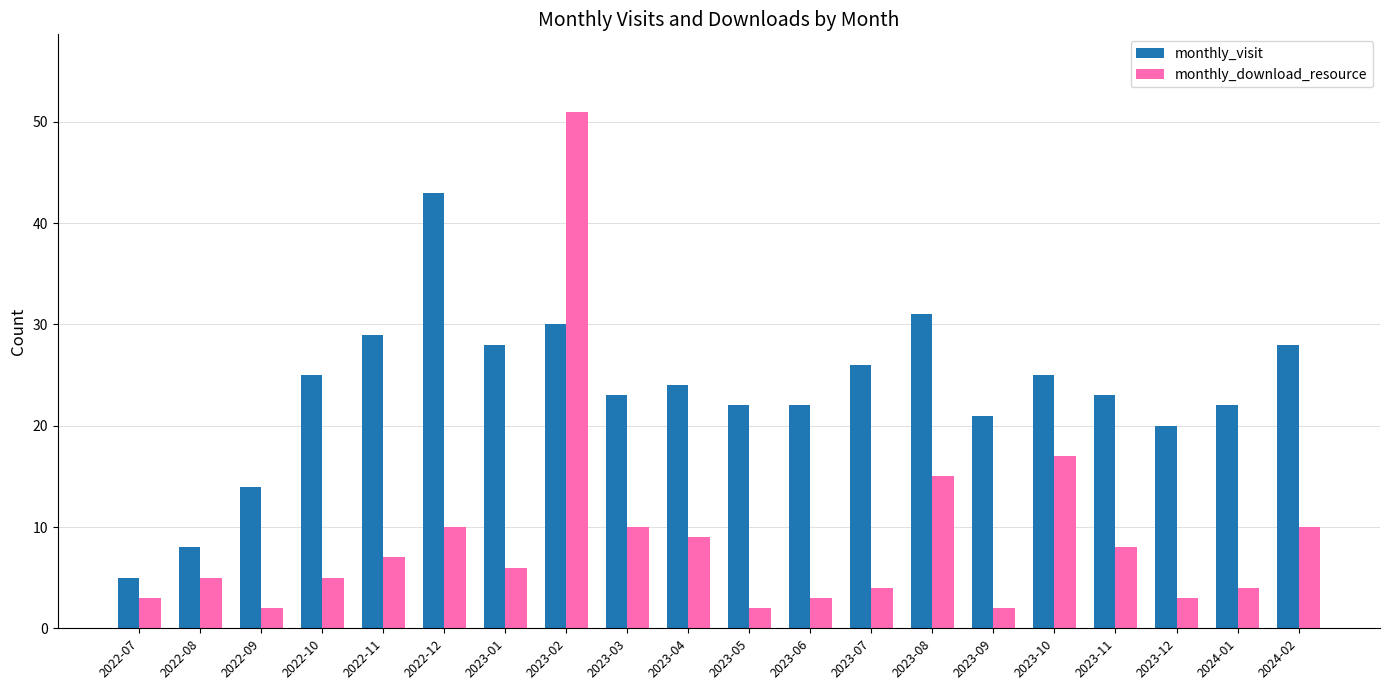

Reading left to right, extract all data points from this chart.

monthly_visit: 2022-07=5	2022-08=8	2022-09=14	2022-10=25	2022-11=29	2022-12=43	2023-01=28	2023-02=30	2023-03=23	2023-04=24	2023-05=22	2023-06=22	2023-07=26	2023-08=31	2023-09=21	2023-10=25	2023-11=23	2023-12=20	2024-01=22	2024-02=28
monthly_download_resource: 2022-07=3	2022-08=5	2022-09=2	2022-10=5	2022-11=7	2022-12=10	2023-01=6	2023-02=51	2023-03=10	2023-04=9	2023-05=2	2023-06=3	2023-07=4	2023-08=15	2023-09=2	2023-10=17	2023-11=8	2023-12=3	2024-01=4	2024-02=10